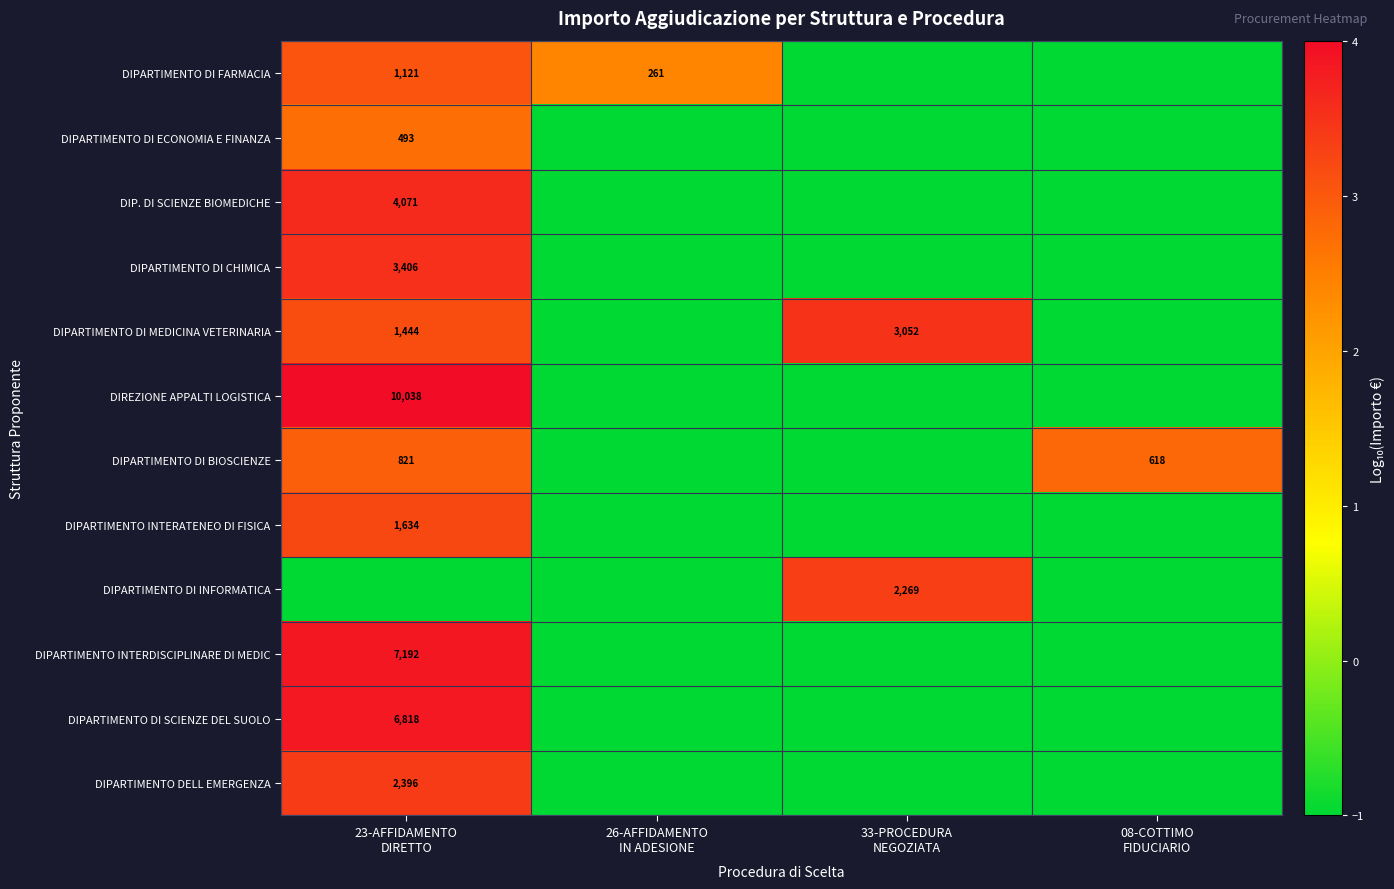

What is the total value across all series at 08-COTTIMO
FIDUCIARIO?

-8.2